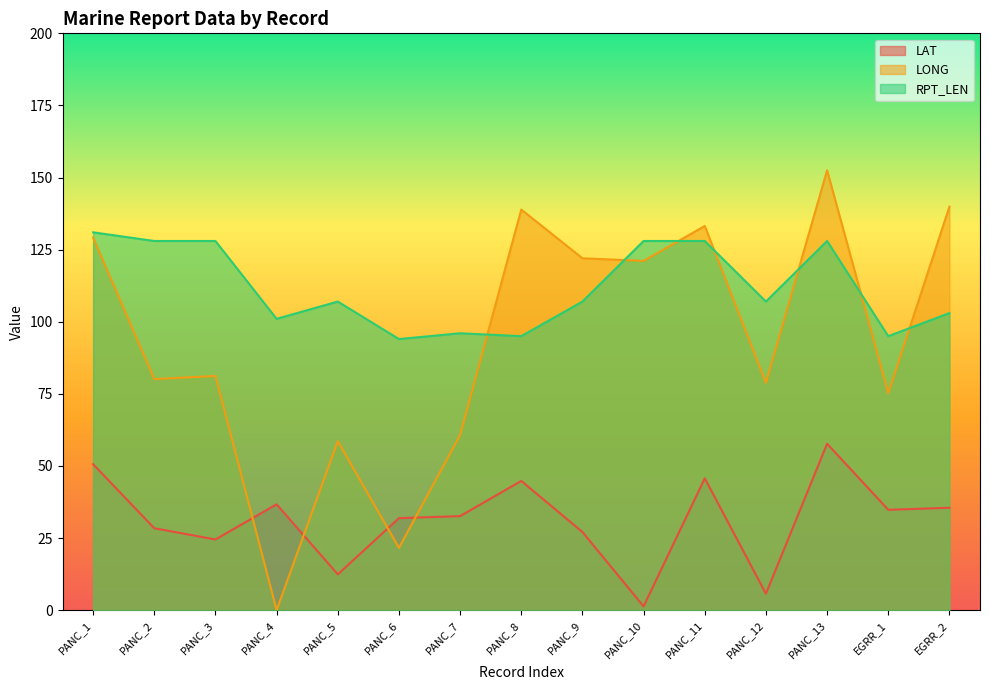

Which series changed the most between PANC_1 and PANC_7?

LONG